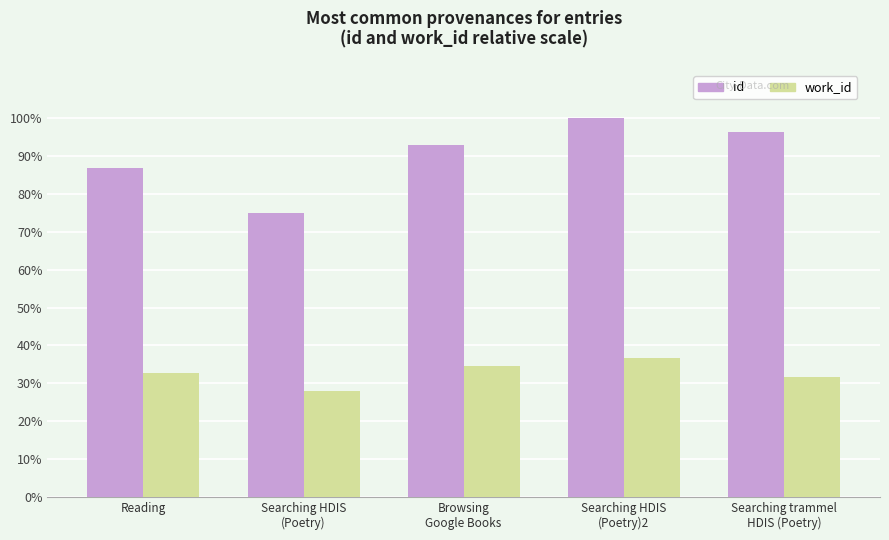

Are the bars horizontal?

No